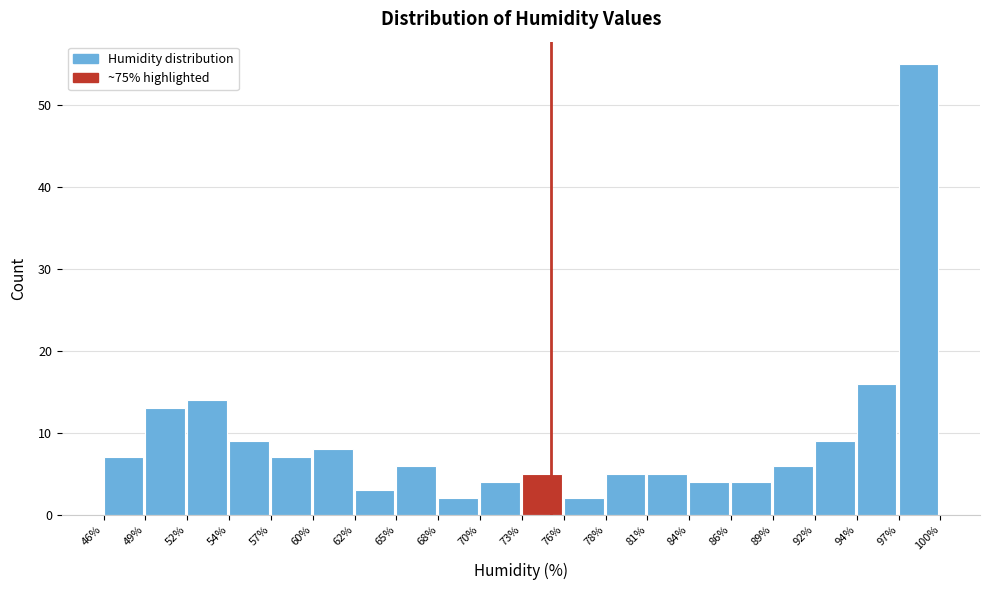

Reading left to right, transcribe this chart: for each bar, give the range it covers on the x-axis and its height. The values are not printed on the chart, so give them approximately, as read against the axis.

46% to 49%: 7
49% to 52%: 13
52% to 54%: 14
54% to 57%: 9
57% to 60%: 7
60% to 62%: 8
62% to 65%: 3
65% to 68%: 6
68% to 70%: 2
70% to 73%: 4
73% to 76%: 5
76% to 78%: 2
78% to 81%: 5
81% to 84%: 5
84% to 86%: 4
86% to 89%: 4
89% to 92%: 6
92% to 94%: 9
94% to 97%: 16
97% to 100%: 55